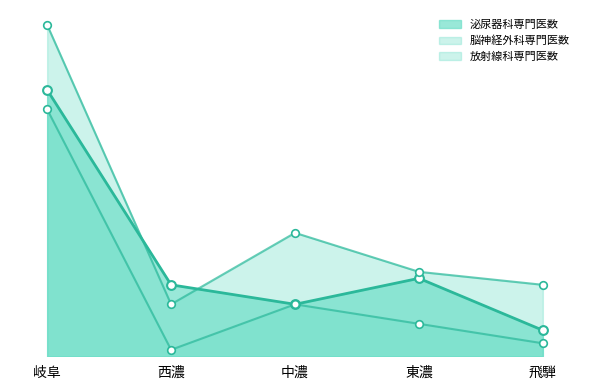

Is the value of 泌尿器科専門医数 at 中濃 greater than the value of 脳神経外科専門医数 at 中濃?

No